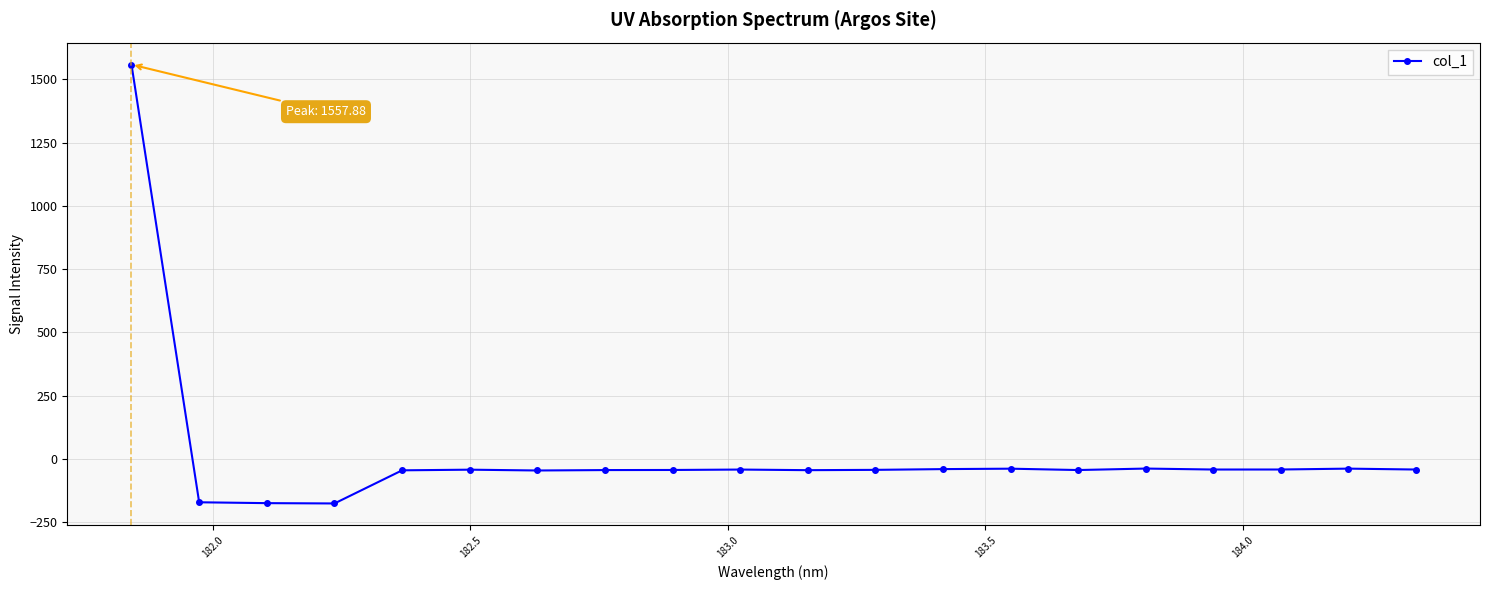

What is the difference between the second highest and minimum values?

137.8